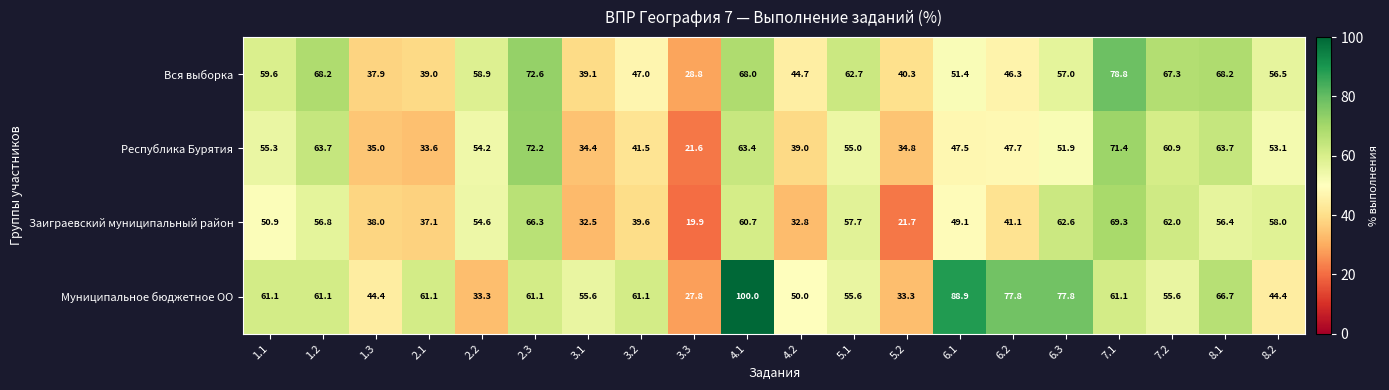

Rank the series at 8.1 from lowest to highest value.

Заиграевский муниципальный район, Республика Бурятия, Муниципальное бюджетное ОО, Вся выборка